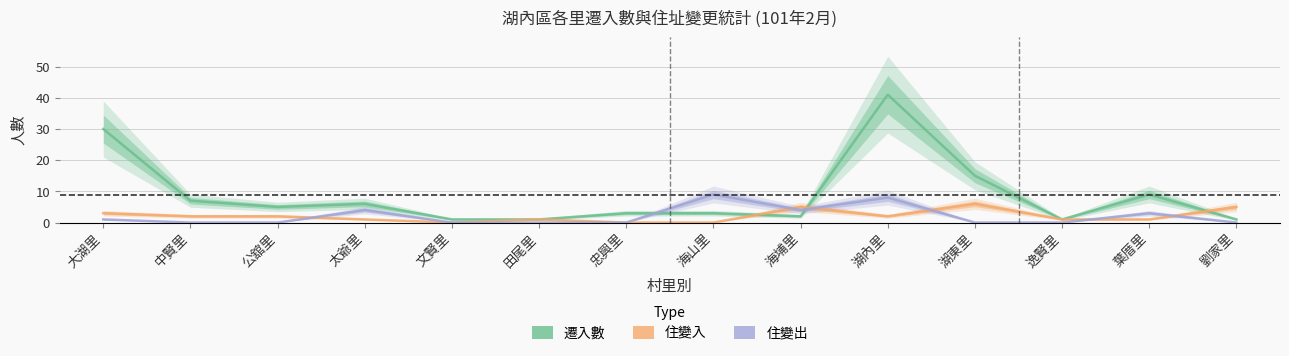

Is it true that 遷入數 equals 21 at 大湖里?

False